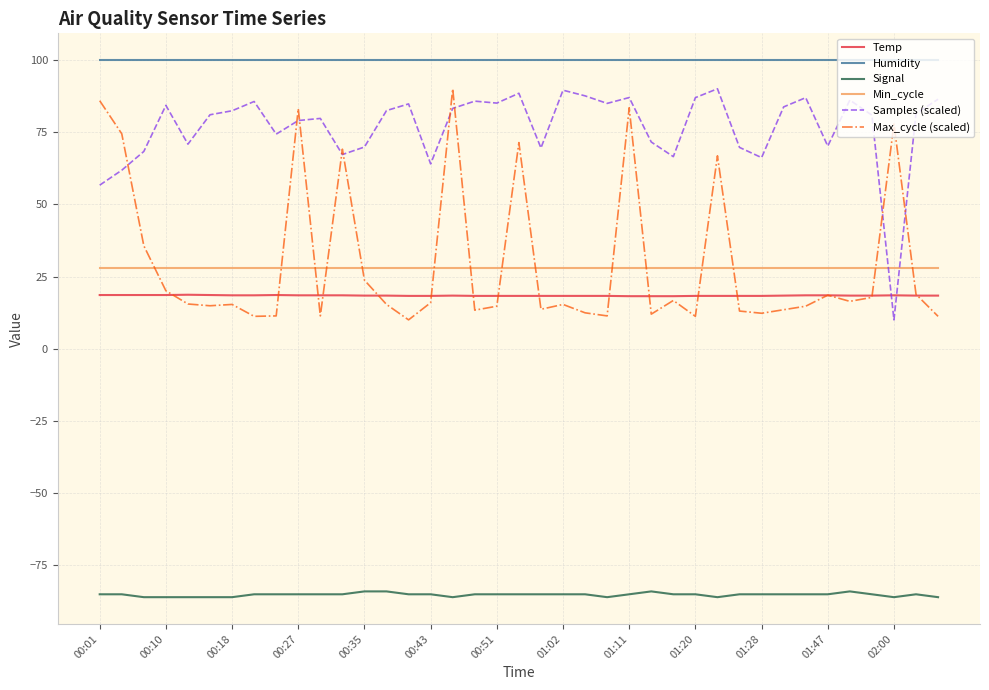

How many lines are shown in the chart?

6